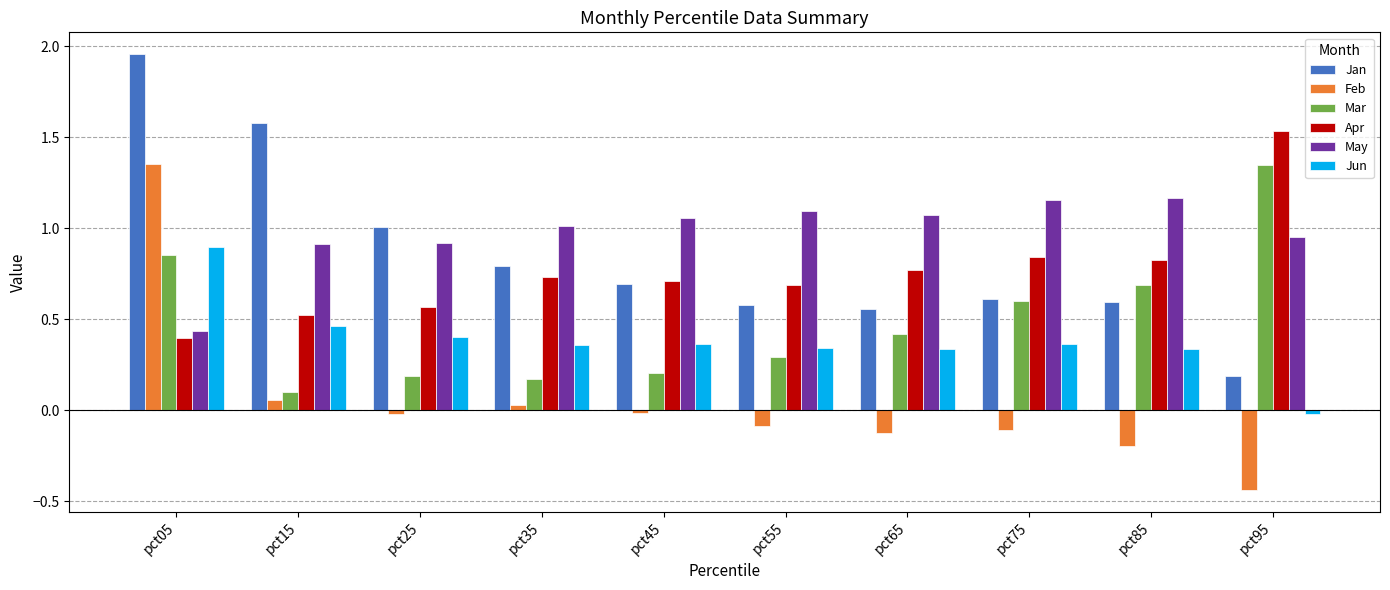

Which series has the largest range (max minus min)?

Feb